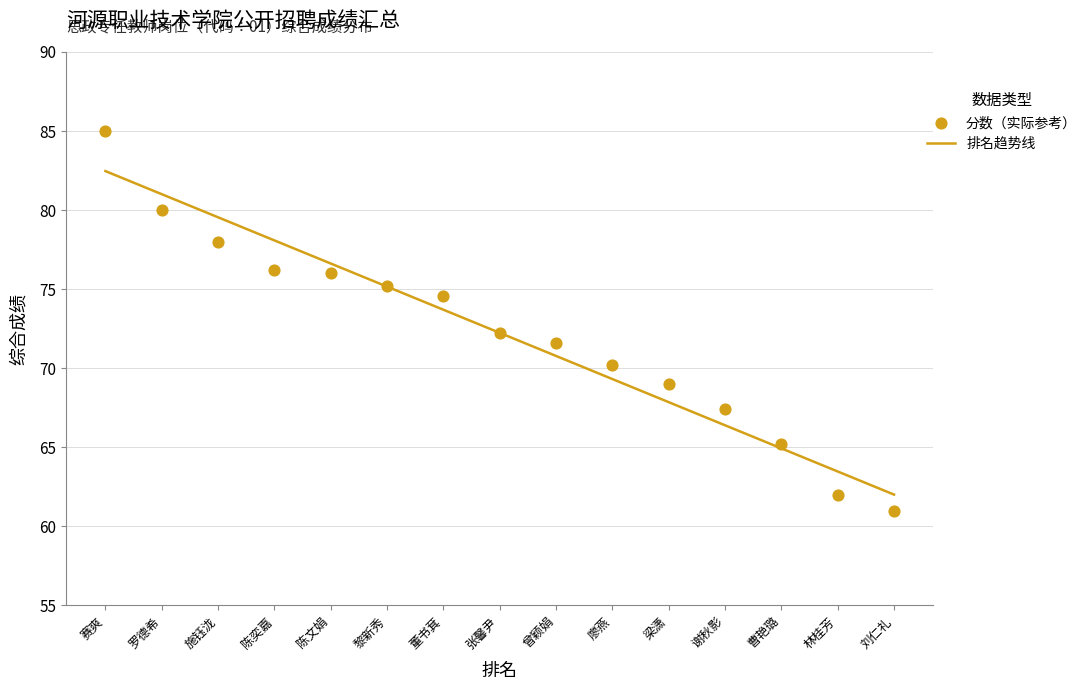

Which has a higher value, 陈奕嘉 or 张馨尹?

陈奕嘉